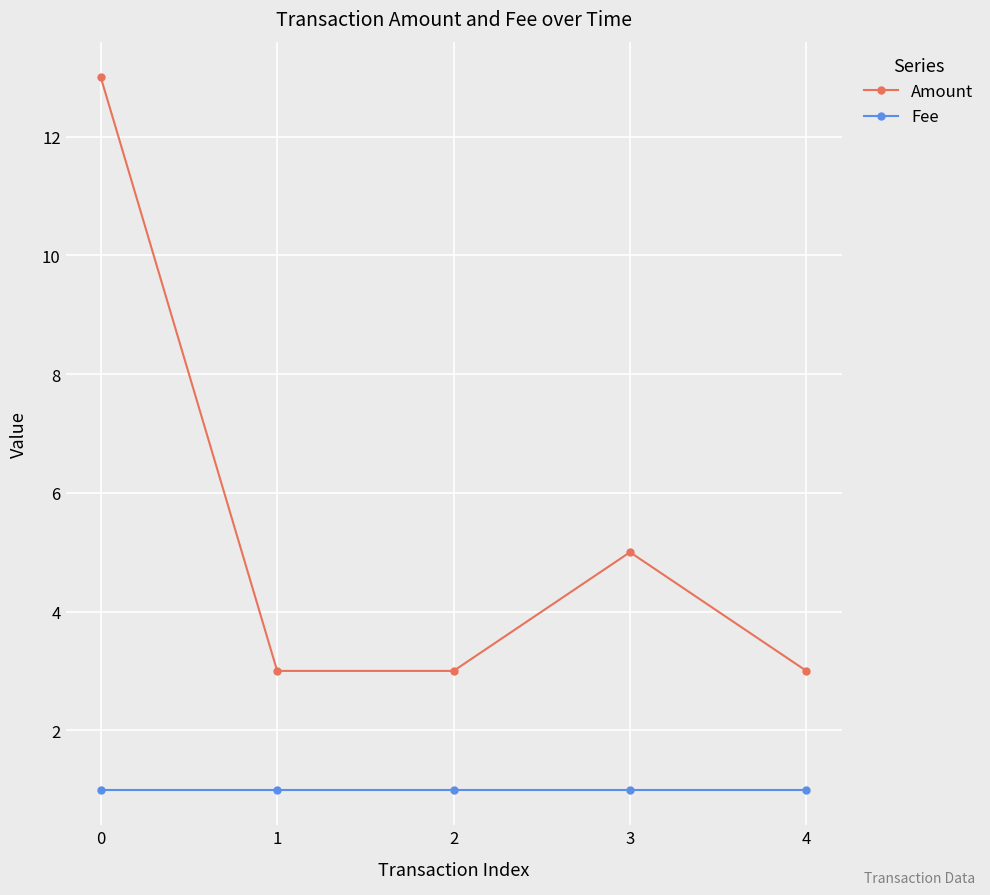

At 2, list the series in order from largest to smallest.

Amount, Fee